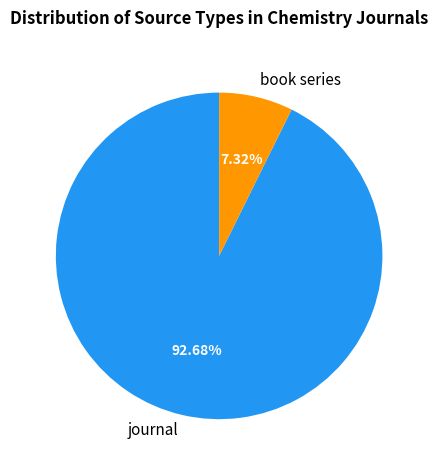

Rank the categories by value from highest to lowest.

journal, book series